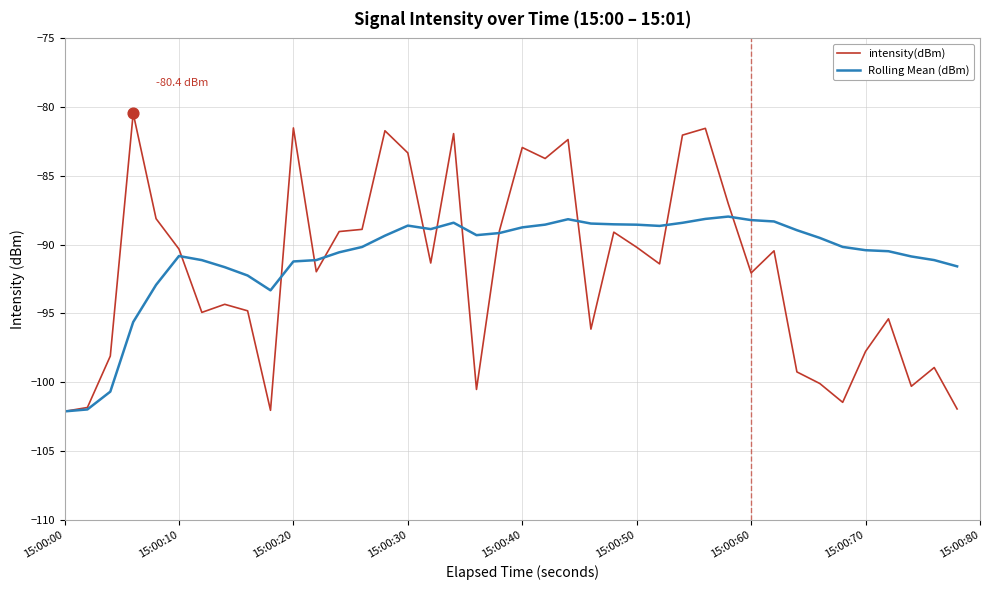

What is the maximum value for Rolling Mean (dBm)?

-88.0